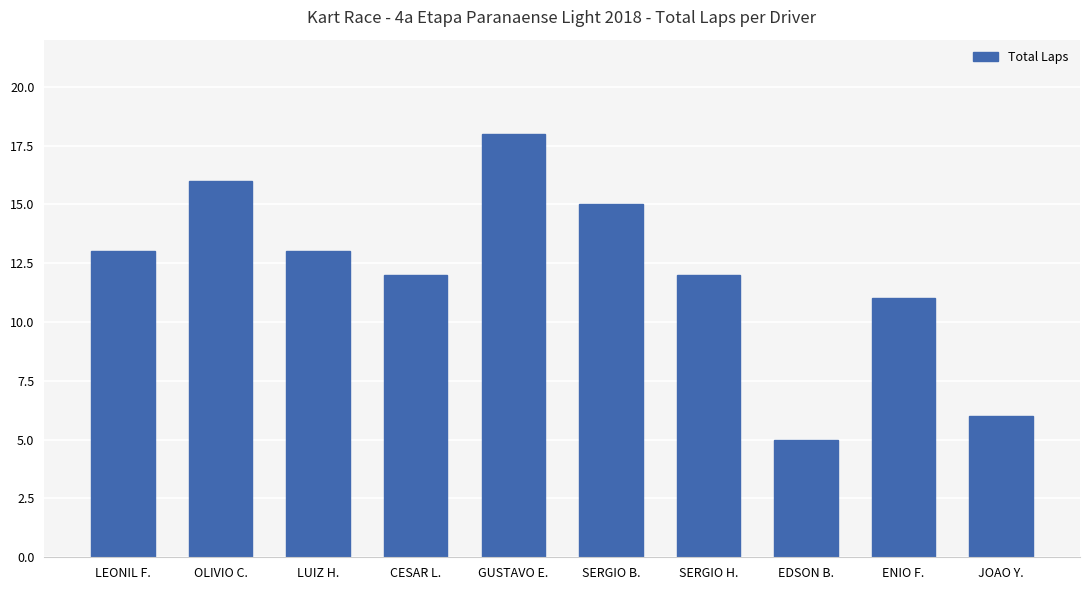

What is the average value?

12